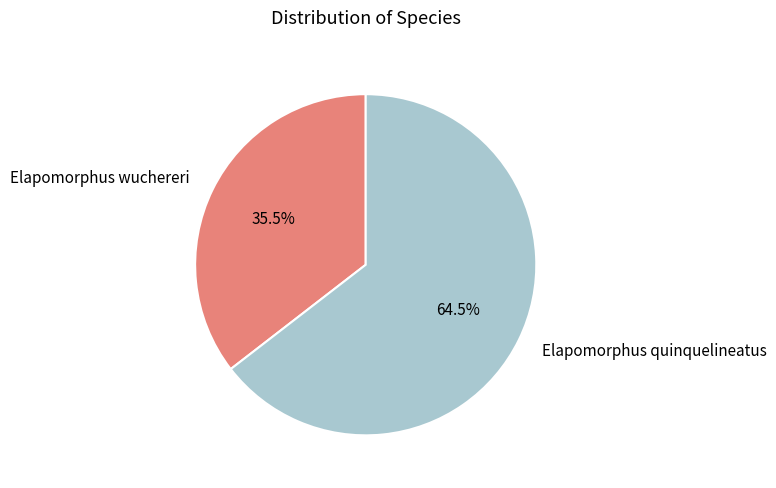

Count the number of slices in the pie.

2